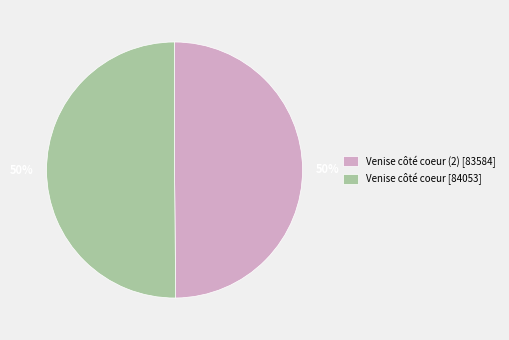

To the nearest percent, what is the average slice percentage?

50%